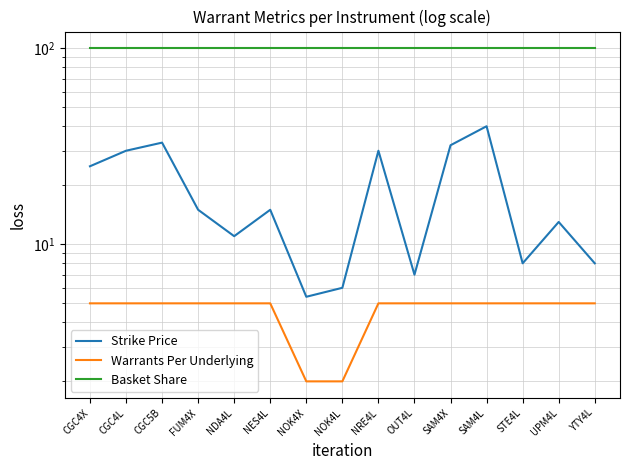

Is this an area chart (filled region under the line)?

No